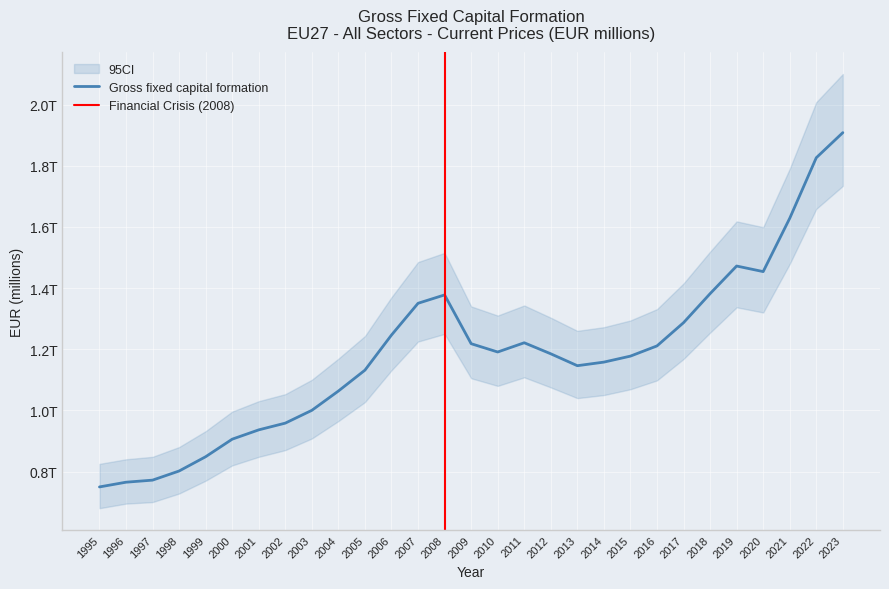

The chart shows a value of 1908249.2 at 2023. True or false?

True